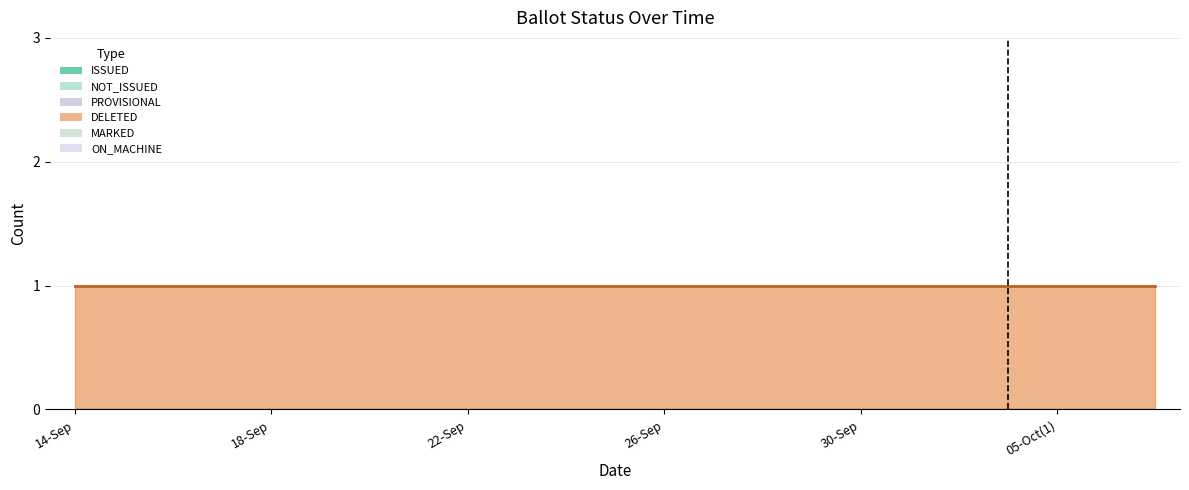

True or false: PROVISIONAL has more than 0 interior local peaks.

False